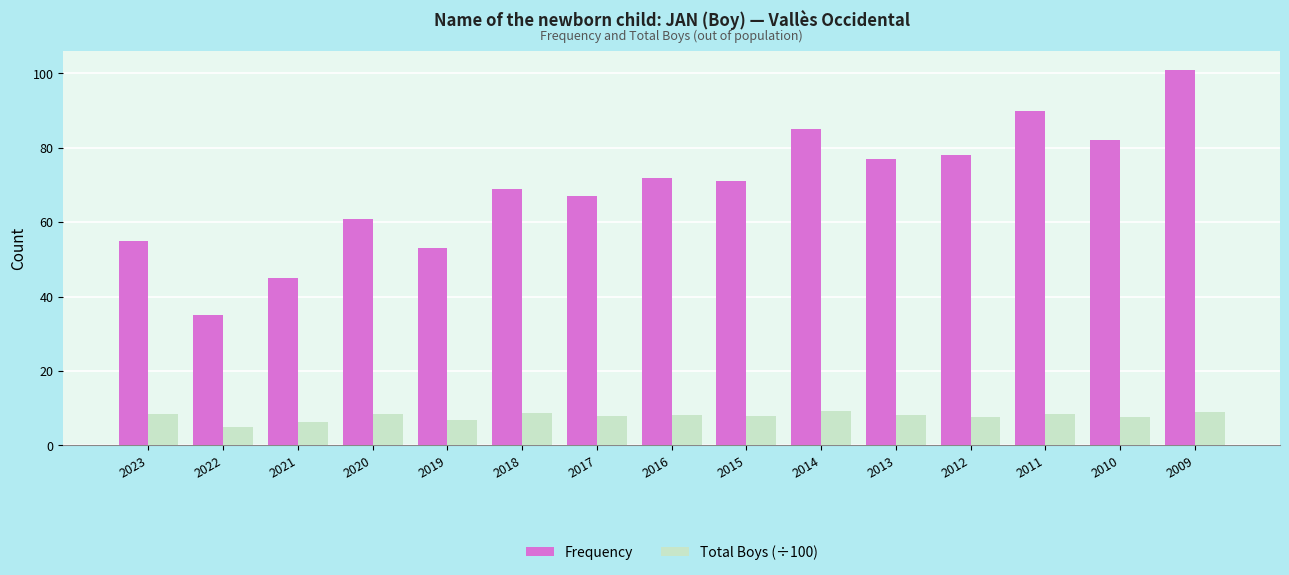

Are the bars horizontal?

No